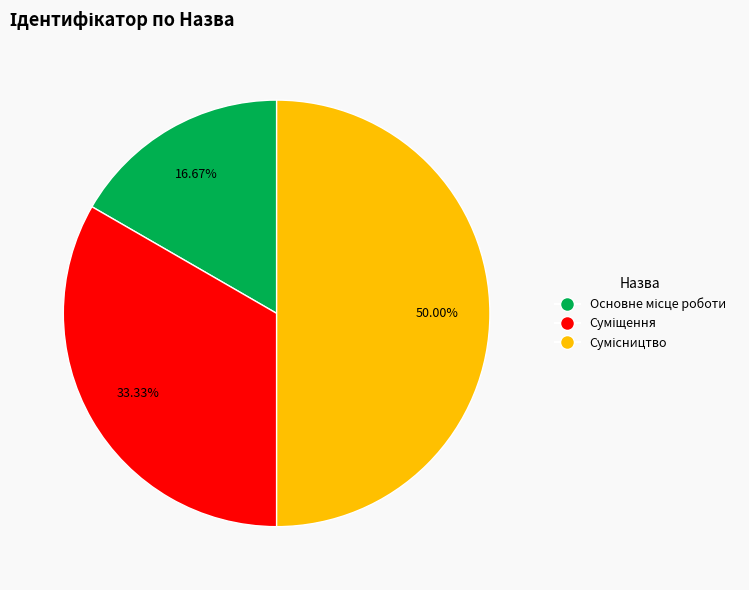

Count the number of slices in the pie.

3